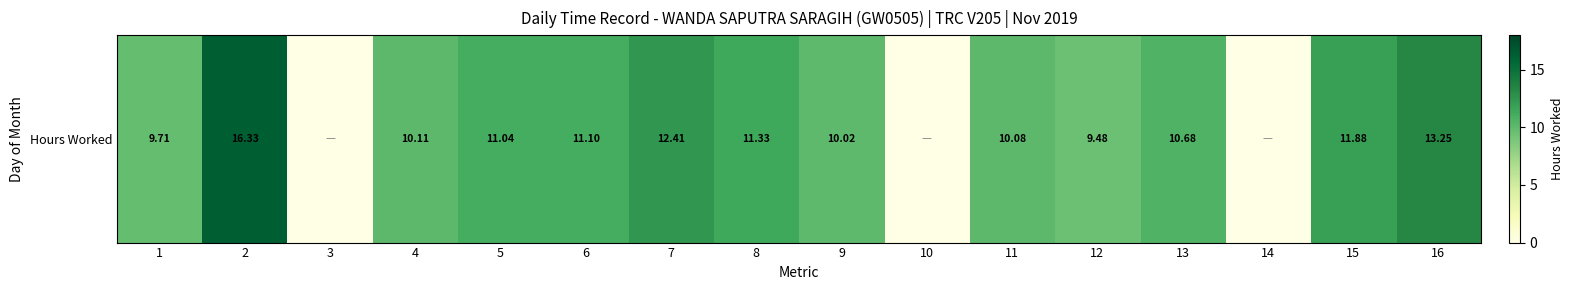

Is it true that the value at 3 is 7.5?

False